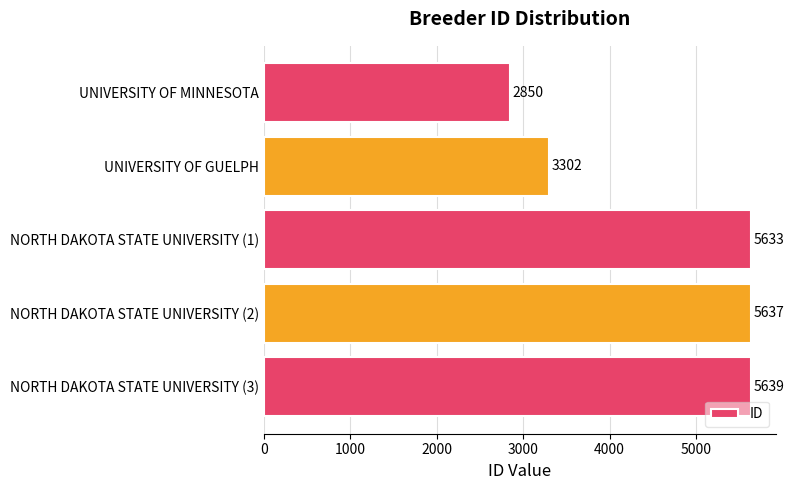

Does the chart contain stacked bars?

No